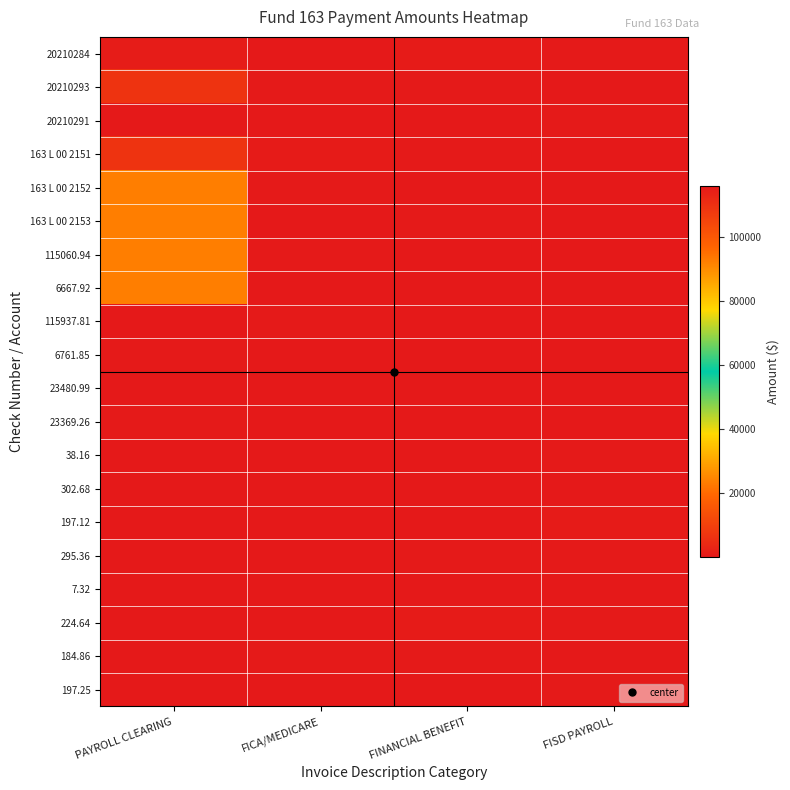

What is the difference between the highest and lowest values at FINANCIAL BENEFIT?

507.3